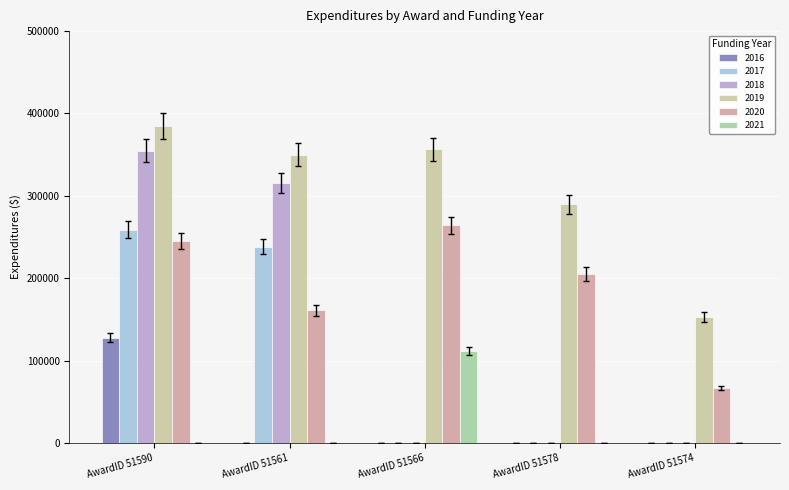

Which category has the highest value in the 2021 series?

AwardID 51566